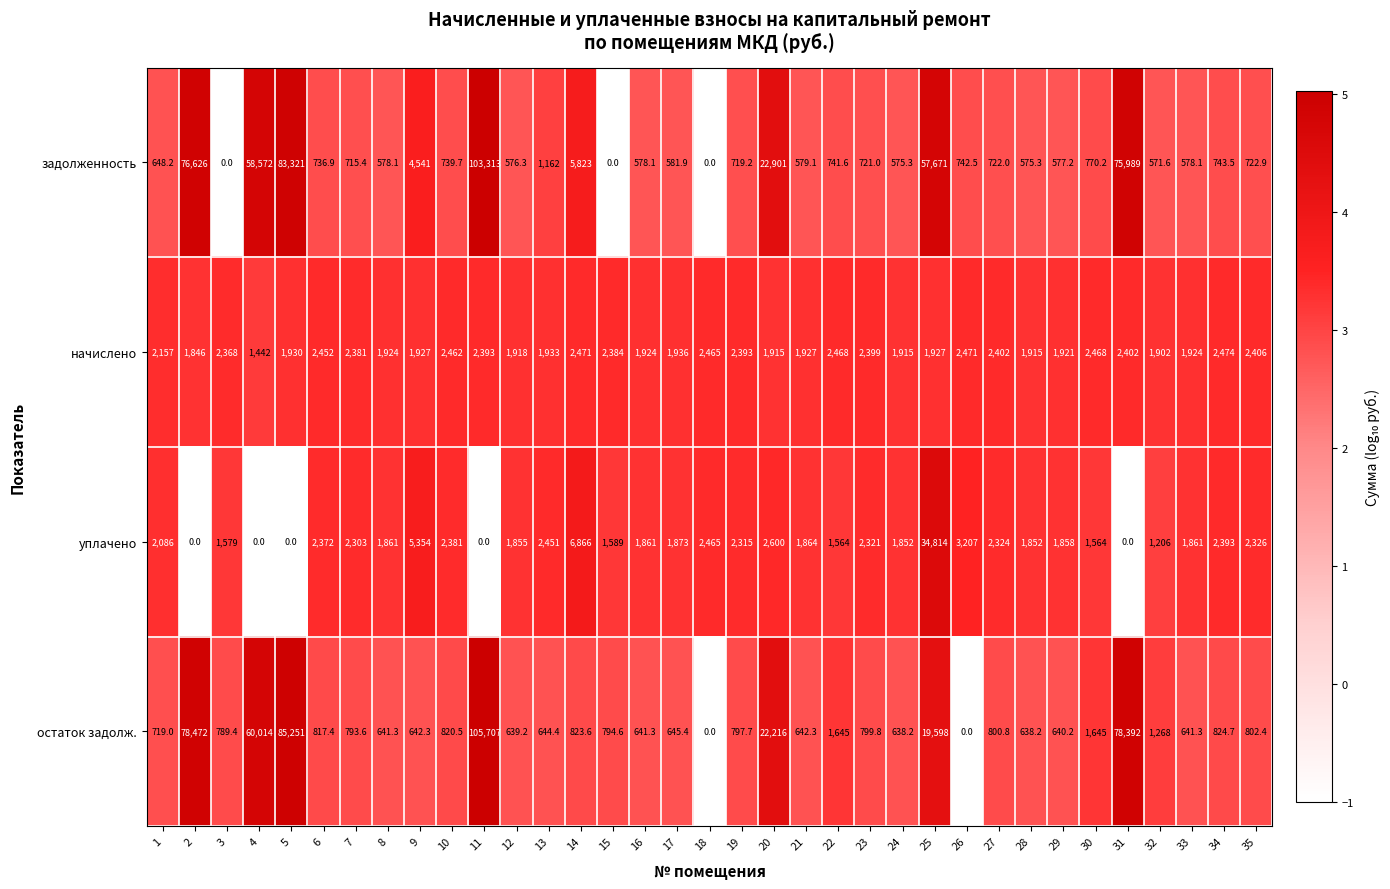

Which series has the largest range (max minus min)?

остаток задолж.